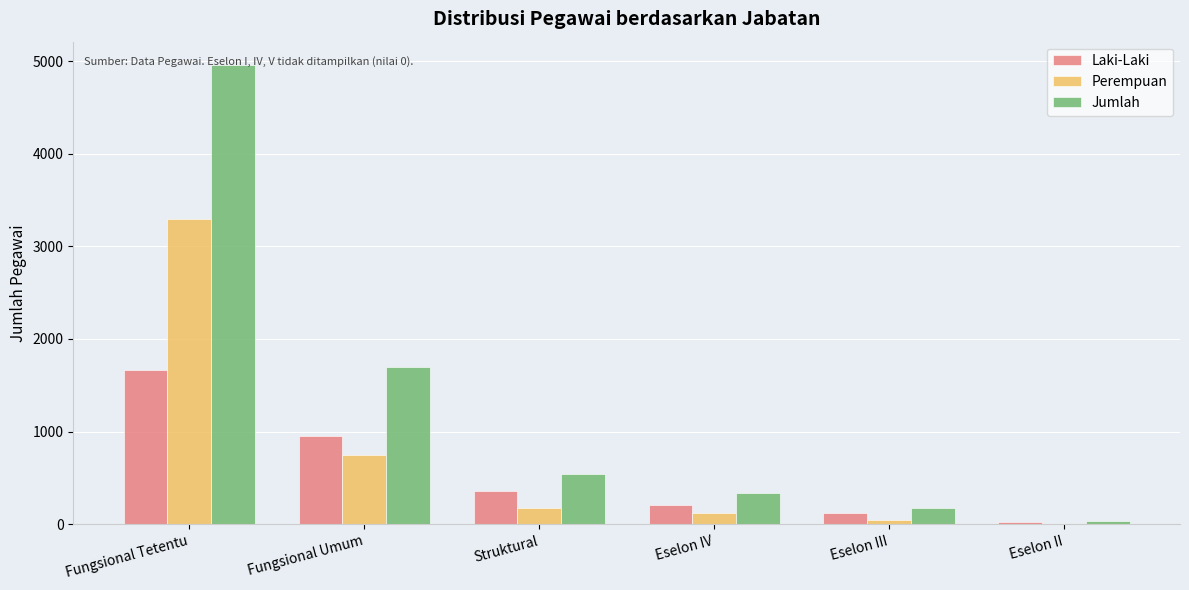

True or false: Perempuan has a value of 124 at Eselon IV.

True